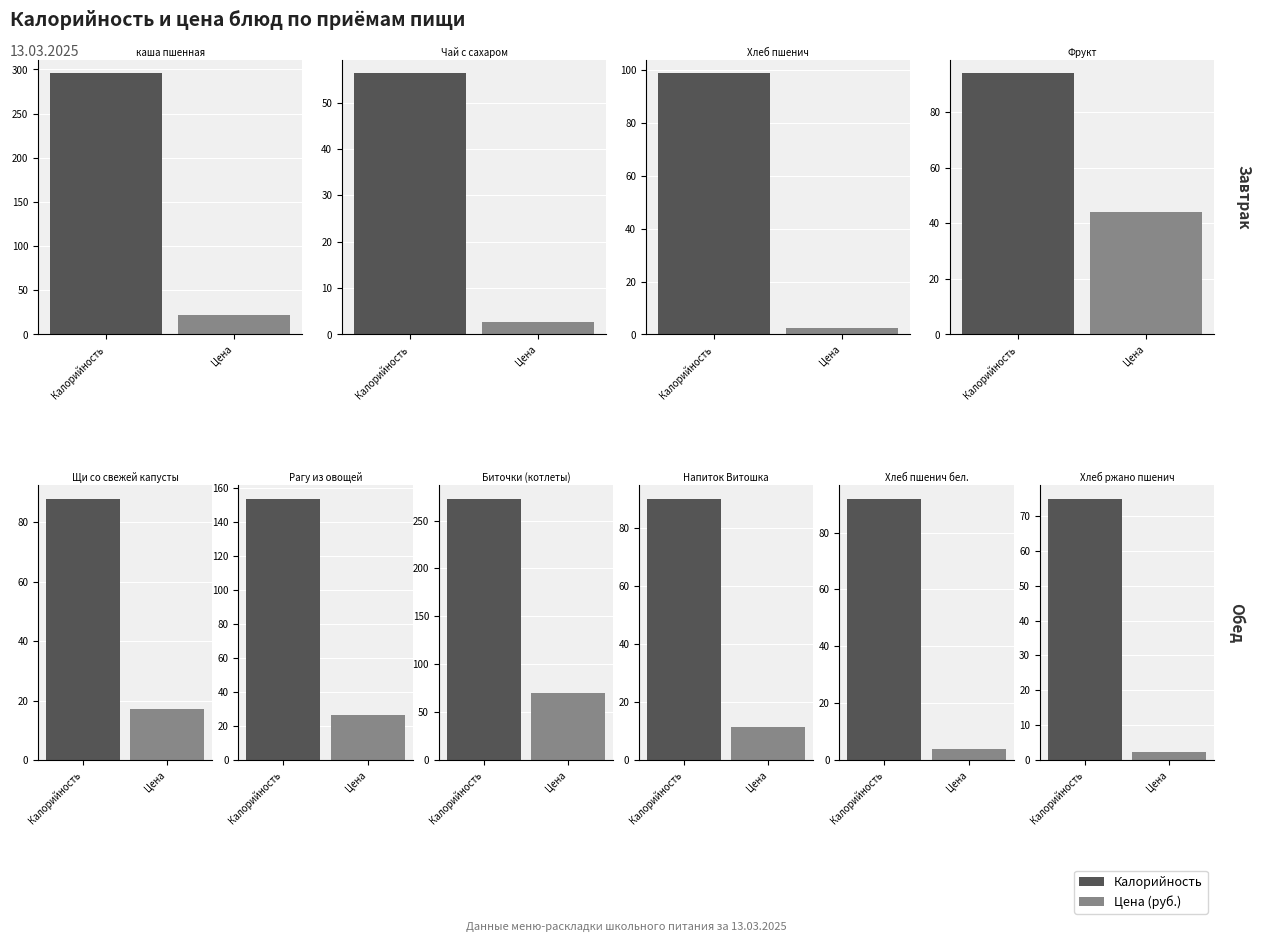

Where is Цена nearest to the value 36?

Фрукт